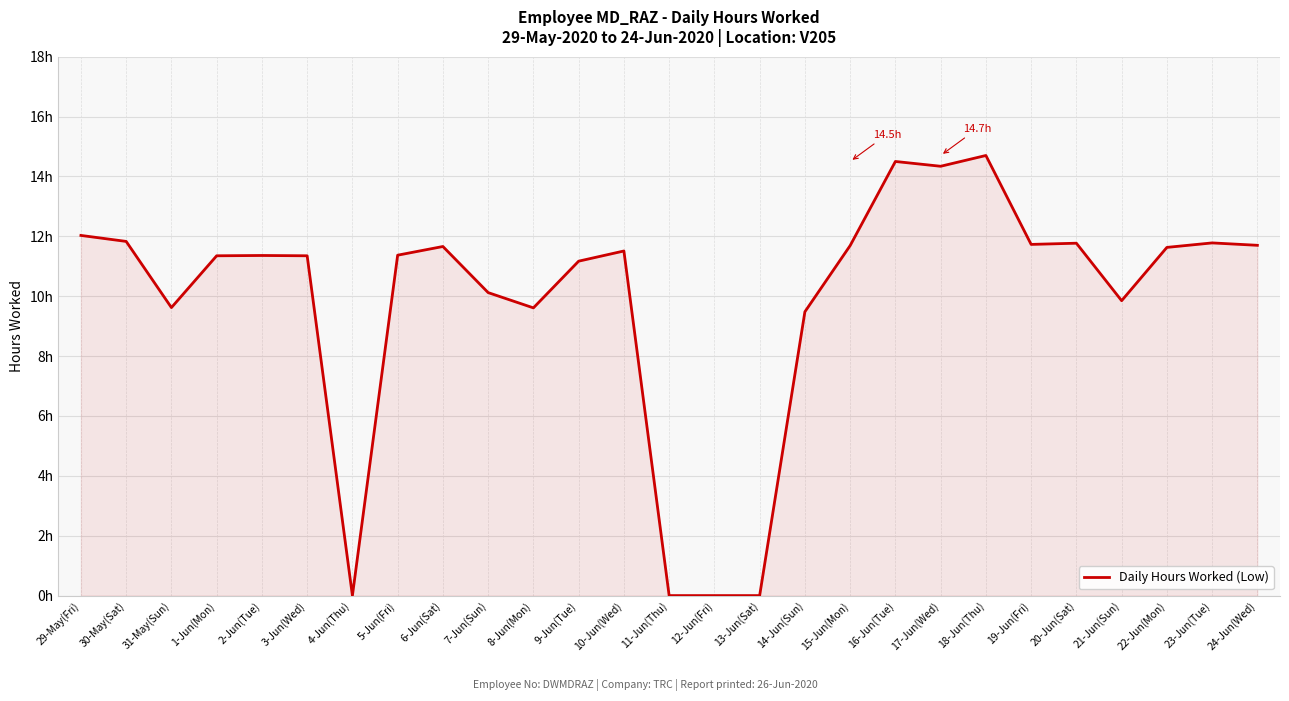

How many points are lower than both their immediate neighbors (excluding endpoints)?

6